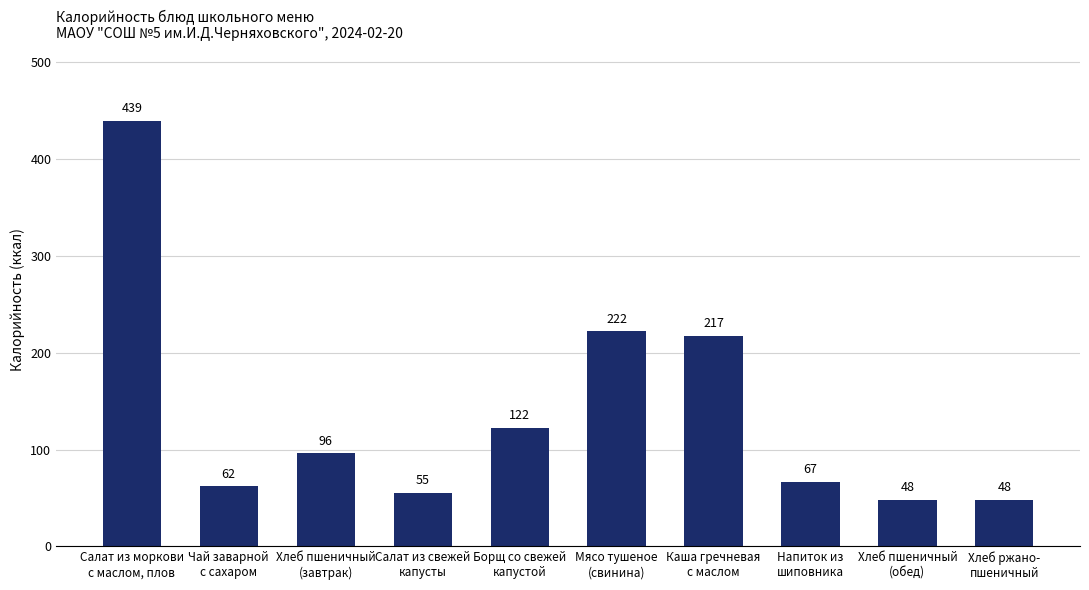

Is it true that the value at Хлеб пшеничный
(завтрак) is 135?

False